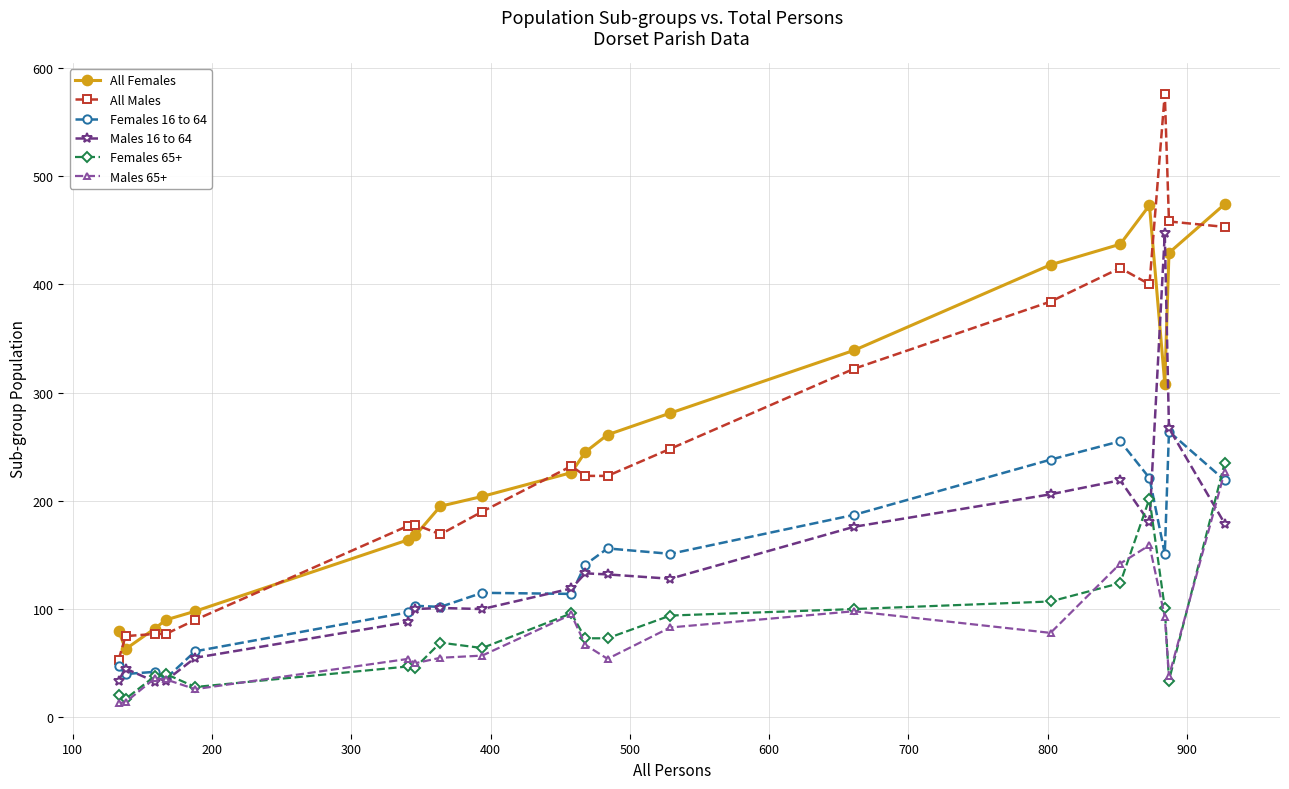

Which series has the widest spread of values?

All Males